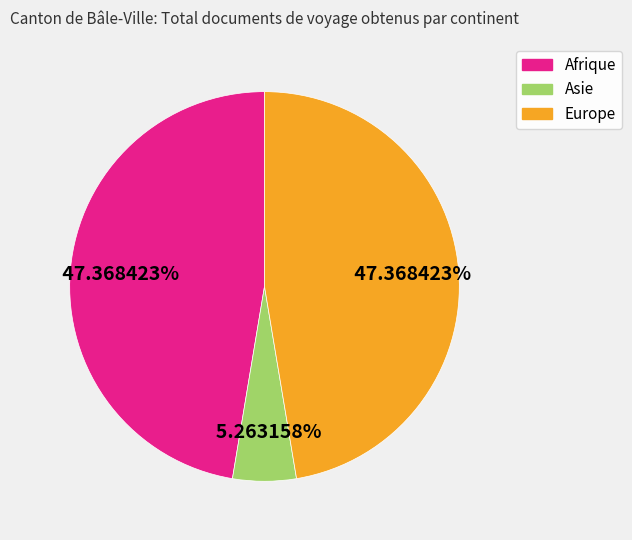

Is Asie the majority of the pie?

No